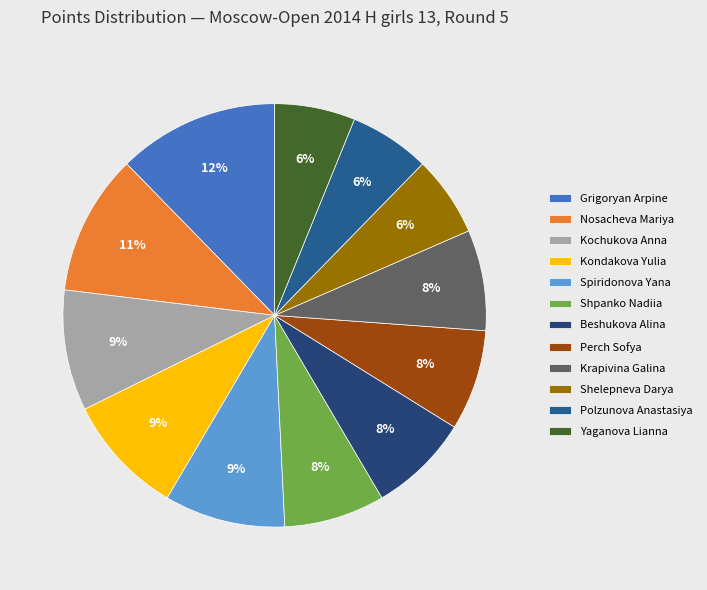

Rank the categories by value from highest to lowest.

Grigoryan Arpine, Nosacheva Mariya, Kochukova Anna, Kondakova Yulia, Spiridonova Yana, Shpanko Nadiia, Beshukova Alina, Perch Sofya, Krapivina Galina, Shelepneva Darya, Polzunova Anastasiya, Yaganova Lianna